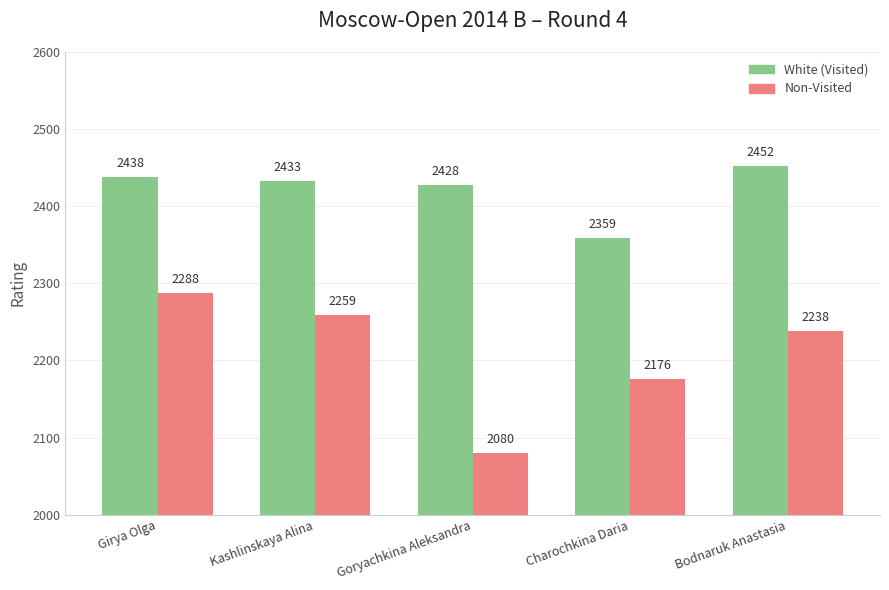

Count the Non-Visited values in the range 2176 to 2259.

3